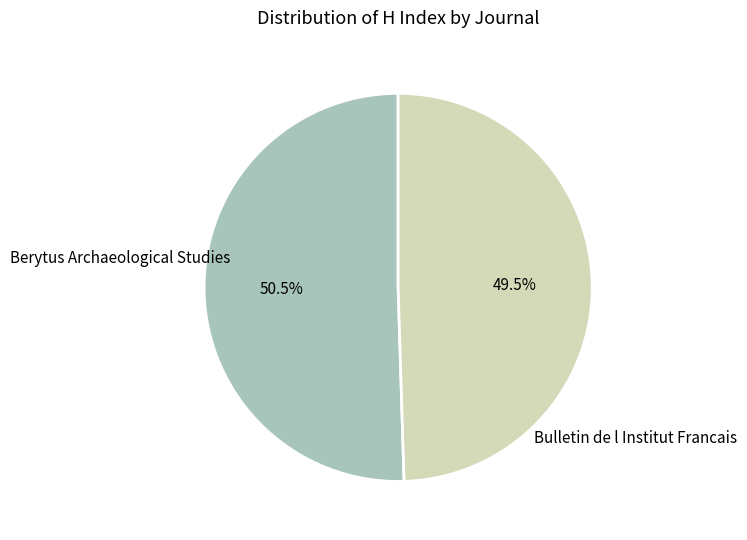

Is there a majority slice in this chart?

Yes